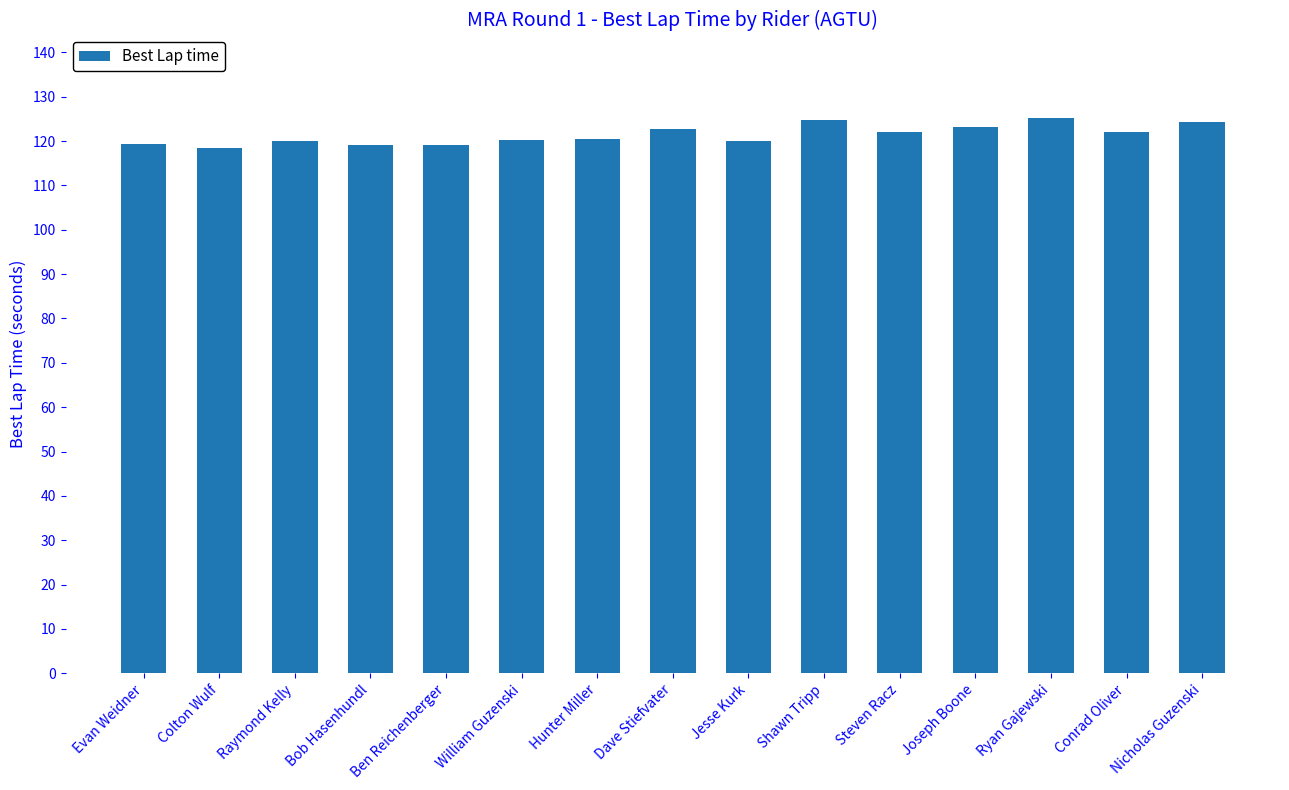

What is the smallest value displayed?

118.4